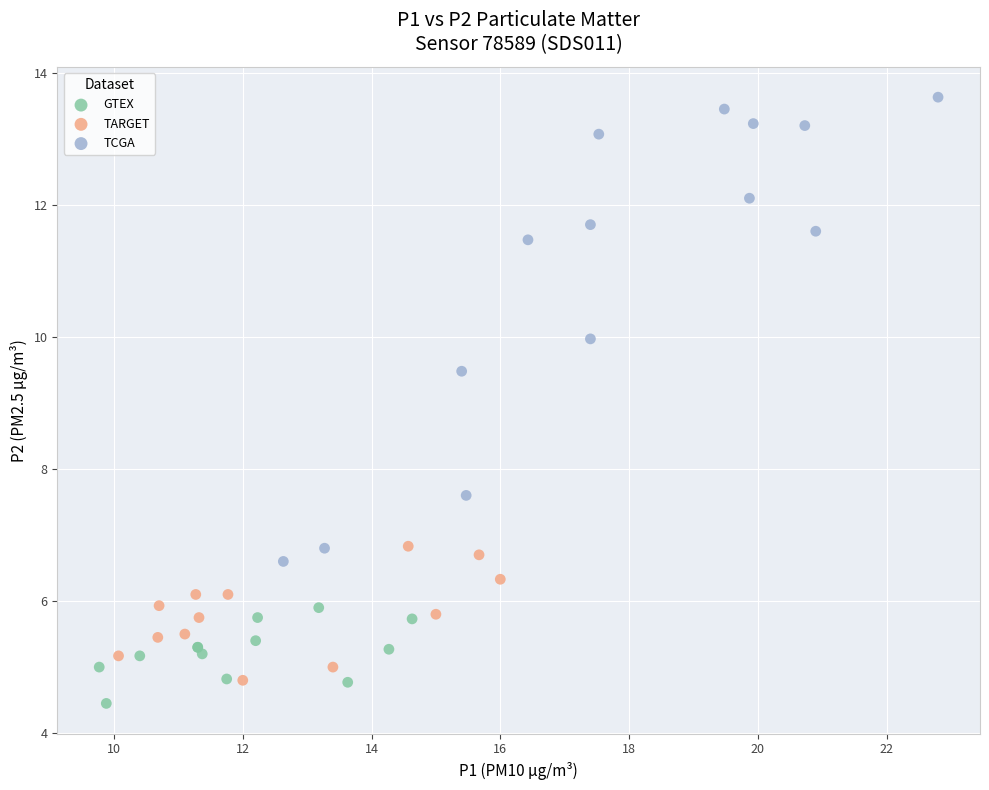

Which series has the widest spread of Y values?

TCGA